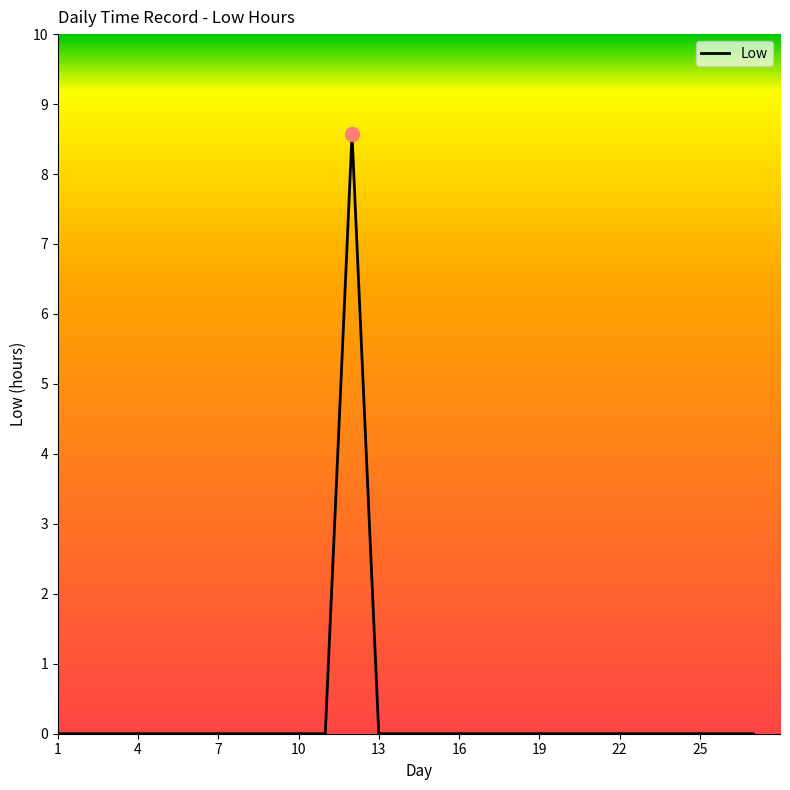

What is the maximum value shown in the chart?

8.6